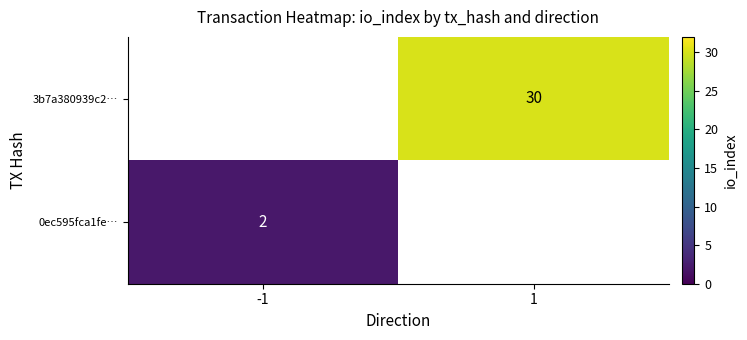

Is it true that 3b7a380939c2… equals 20 at 1?

False